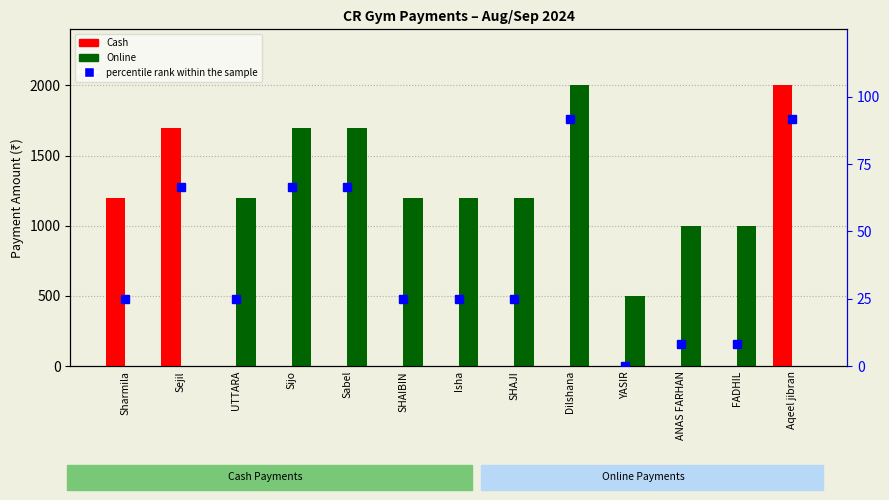

Reading right to left, transcribe all the data shown in this chart.

Cash: Aqeel jibran=2000.0	FADHIL=0.0	ANAS FARHAN=0.0	YASIR=0.0	Dilshana=0.0	SHAJI=0.0	Isha=0.0	SHAIBIN=0.0	Sabel=0.0	Sijo=0.0	UTTARA=0.0	Sejil=1700.0	Sharmila=1200.0
Online: Aqeel jibran=0.0	FADHIL=1000.0	ANAS FARHAN=1000.0	YASIR=500.0	Dilshana=2000.0	SHAJI=1200.0	Isha=1200.0	SHAIBIN=1200.0	Sabel=1700.0	Sijo=1700.0	UTTARA=1200.0	Sejil=0.0	Sharmila=0.0
percentile rank within the sample: Aqeel jibran=91.7	FADHIL=8.3	ANAS FARHAN=8.3	YASIR=0.0	Dilshana=91.7	SHAJI=25.0	Isha=25.0	SHAIBIN=25.0	Sabel=66.7	Sijo=66.7	UTTARA=25.0	Sejil=66.7	Sharmila=25.0